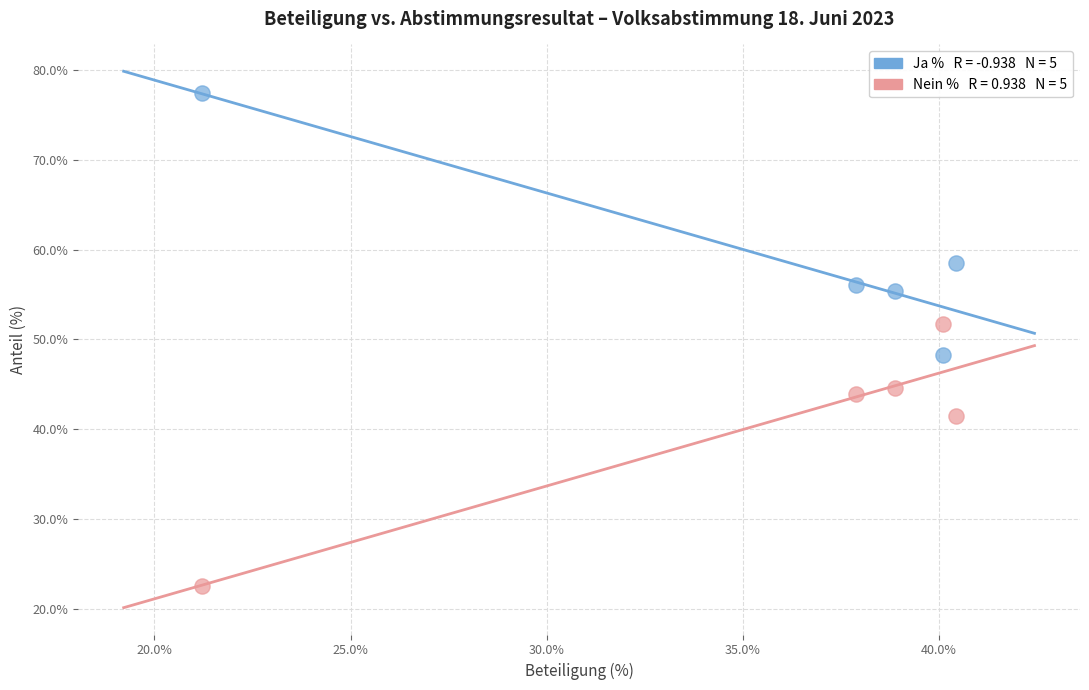

Across all data points, what is the range of X values (max minus min)?

19.2